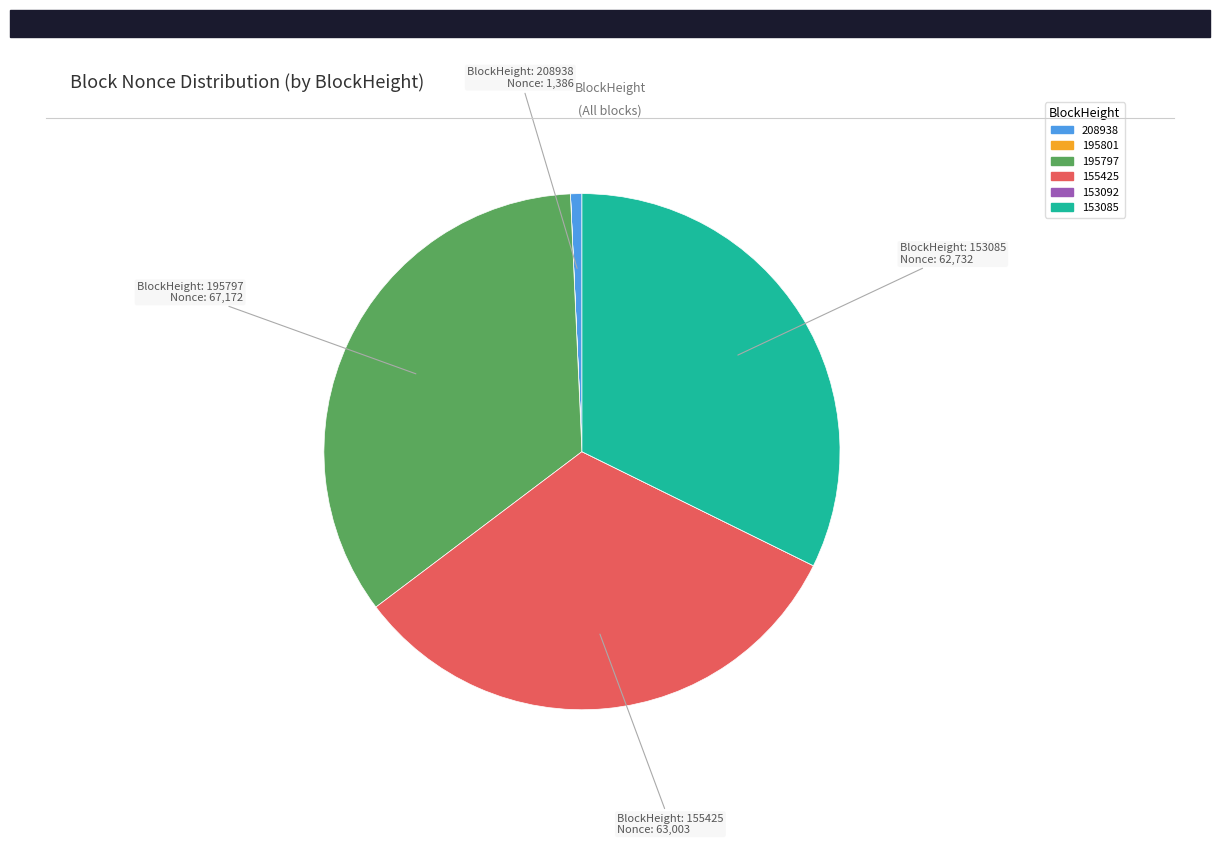

Does any single category account for the majority?

No